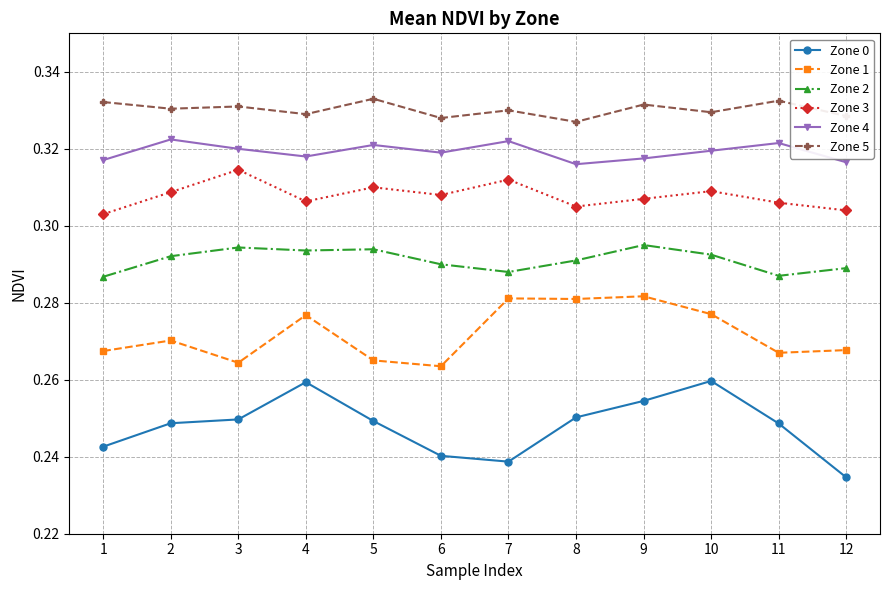

True or false: Zone 4 and Zone 2 intersect in this chart.

False